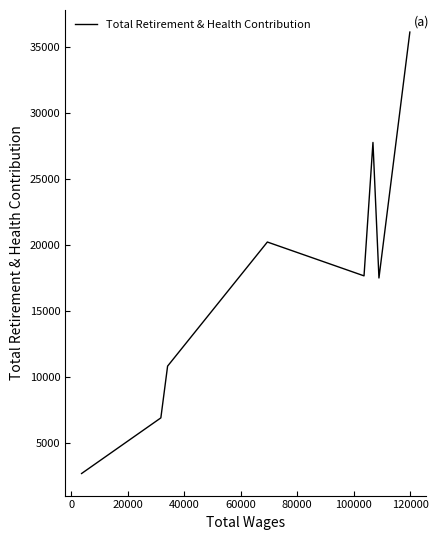

Reading left to right, list all the values displayed in this chart.

2680	6892	10811	20207	17645	27747	17484	36104